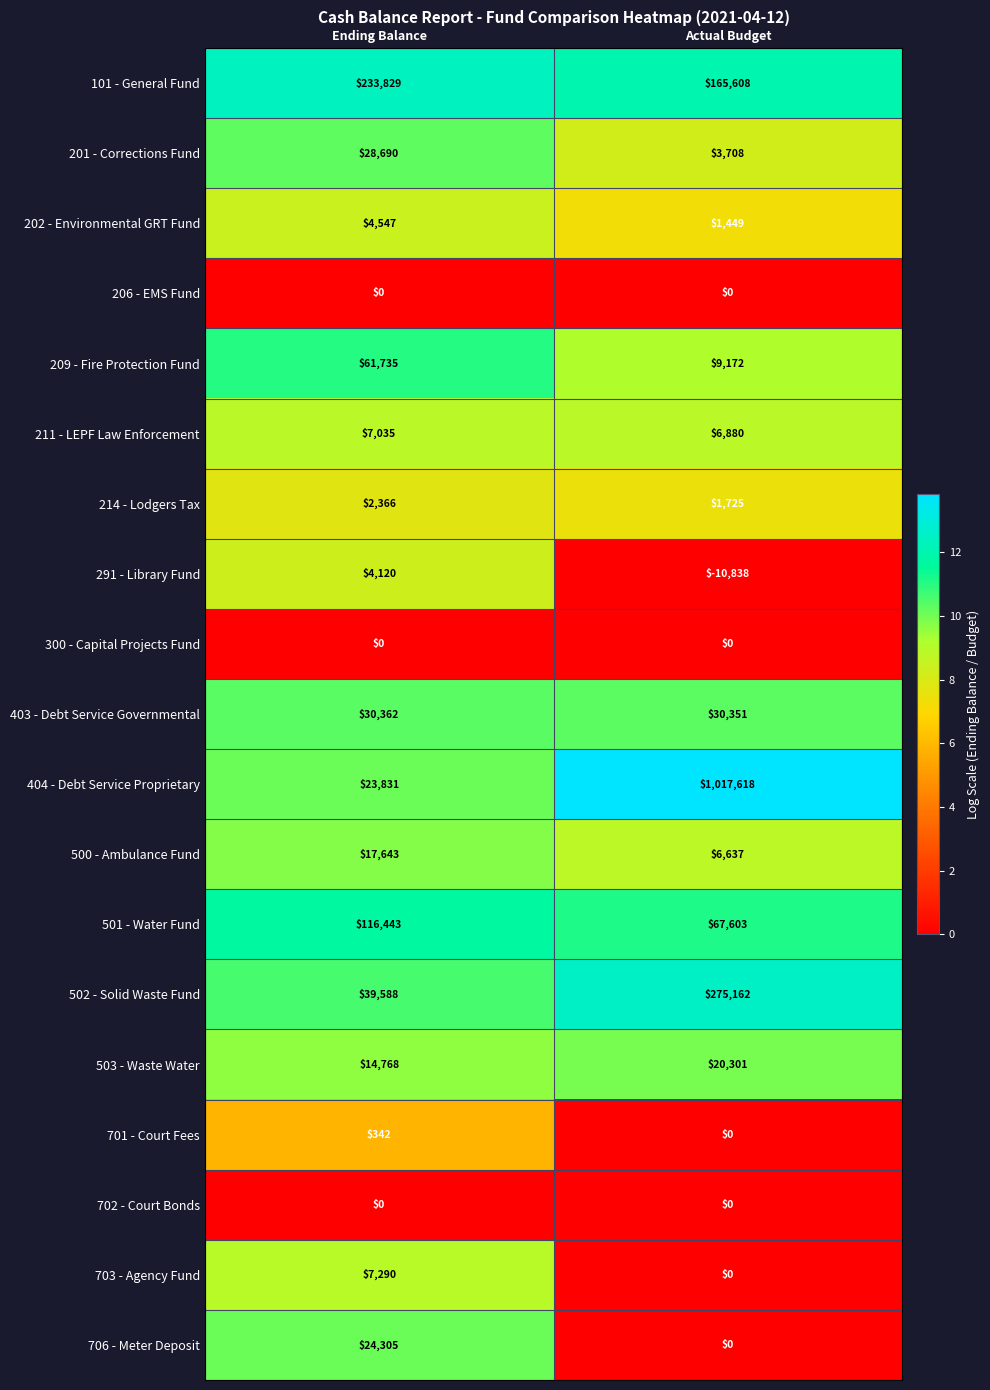

Which series changed the most between Ending Balance and Actual Budget?

404 - Debt Service Proprietary